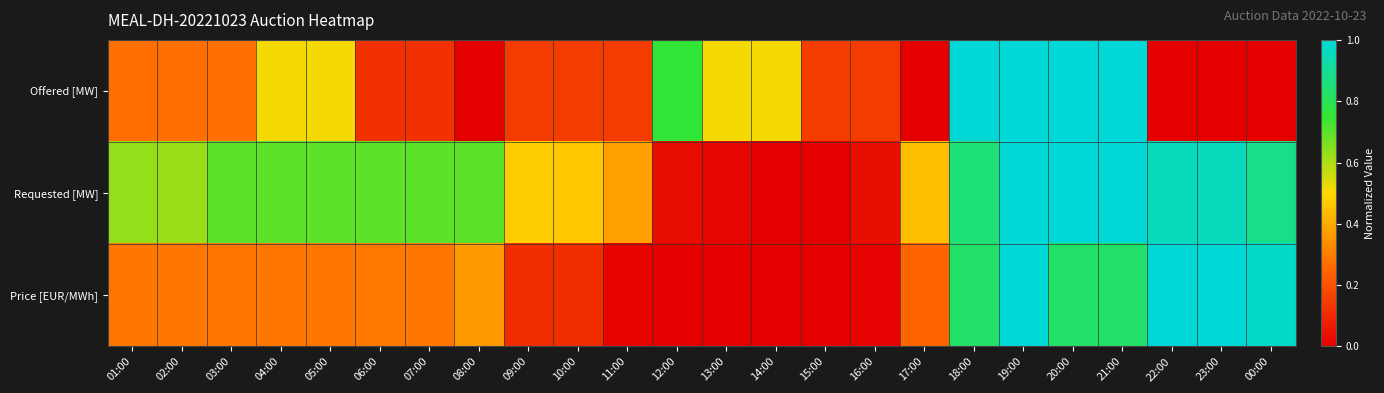

At which category is the sum across all series the highest?

19:00